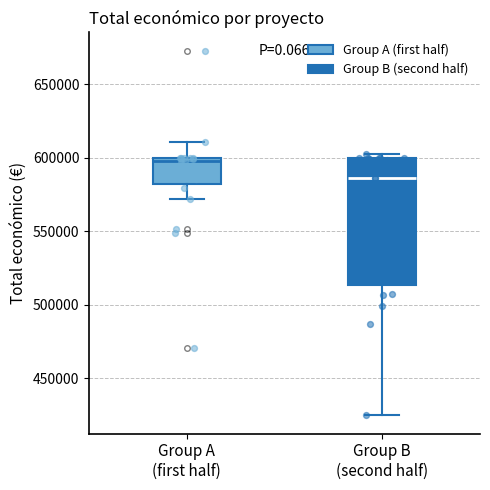

Comparing the boxes themselves (not the whiskers), which one is the tallest?

Group B (second half)